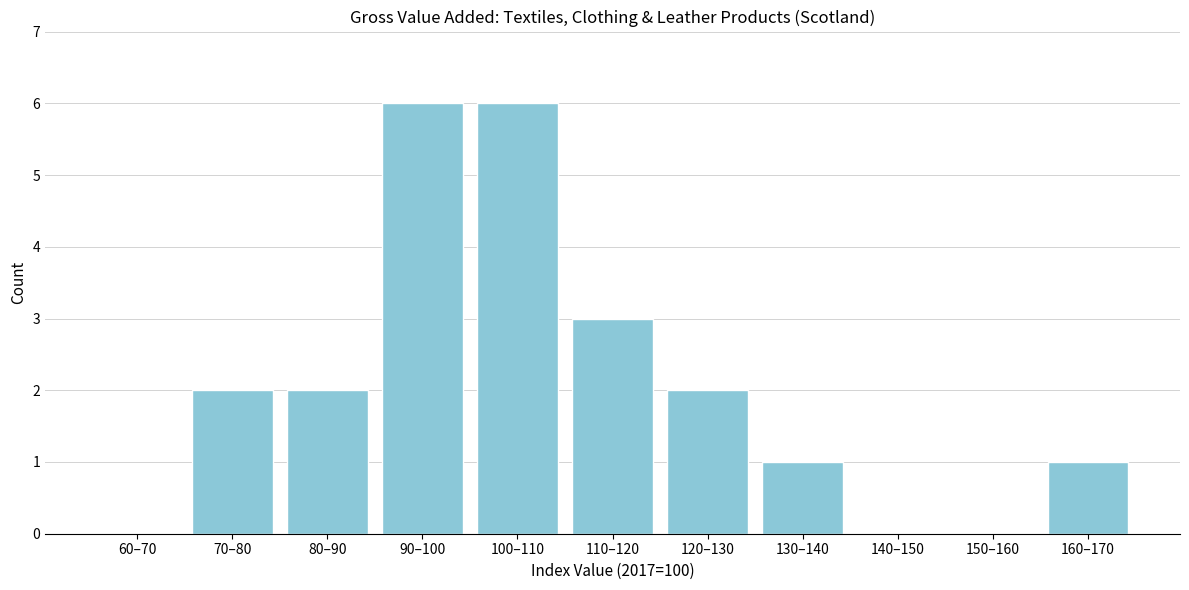

Reading left to right, what are all the values shown in this chart?

60–70=0	70–80=2	80–90=2	90–100=6	100–110=6	110–120=3	120–130=2	130–140=1	140–150=0	150–160=0	160–170=1